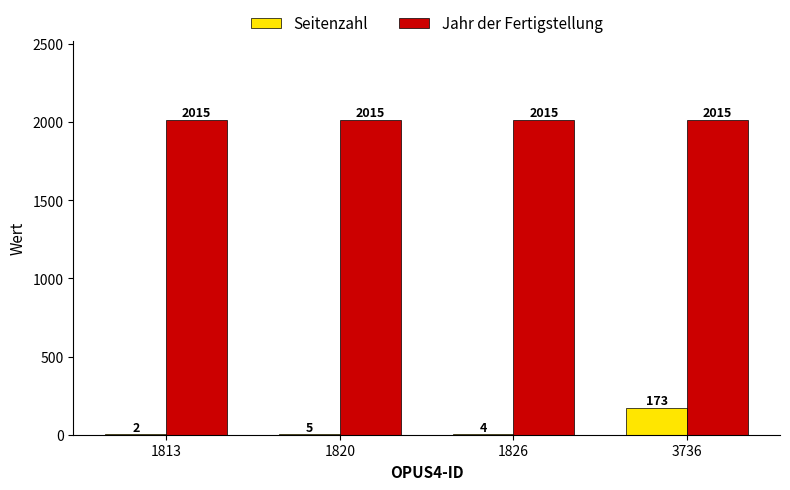

What is the maximum value for Jahr der Fertigstellung?

2015